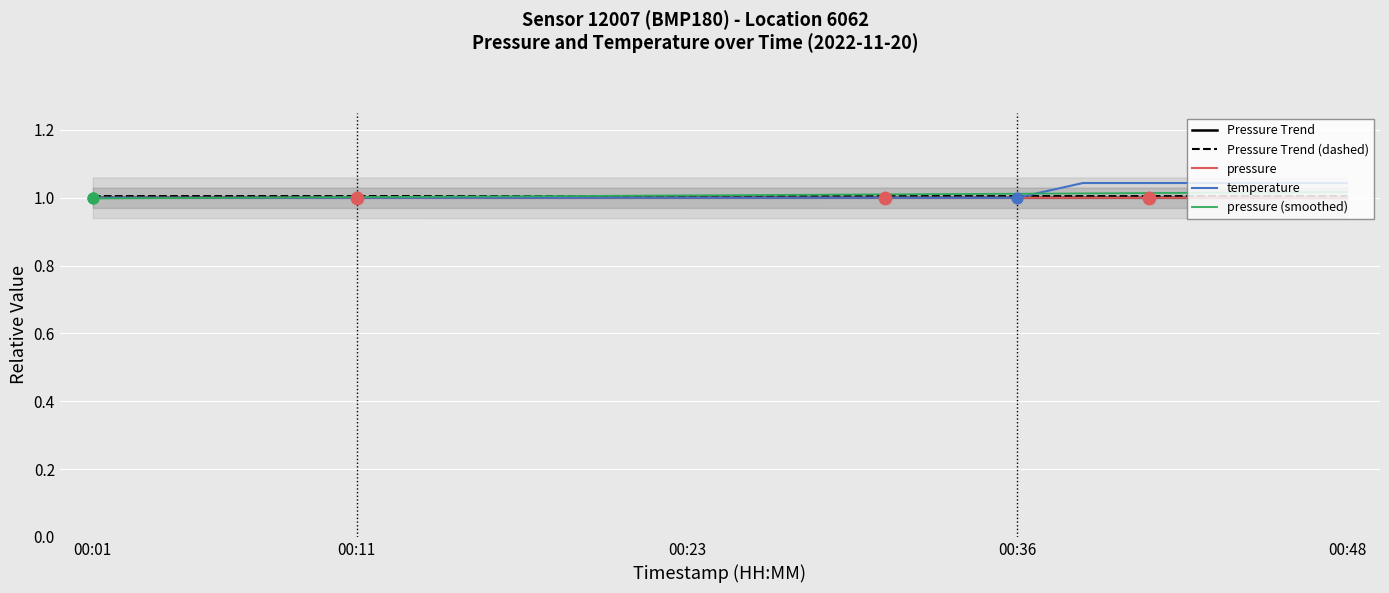

Which series has the largest total across all categories?

temperature